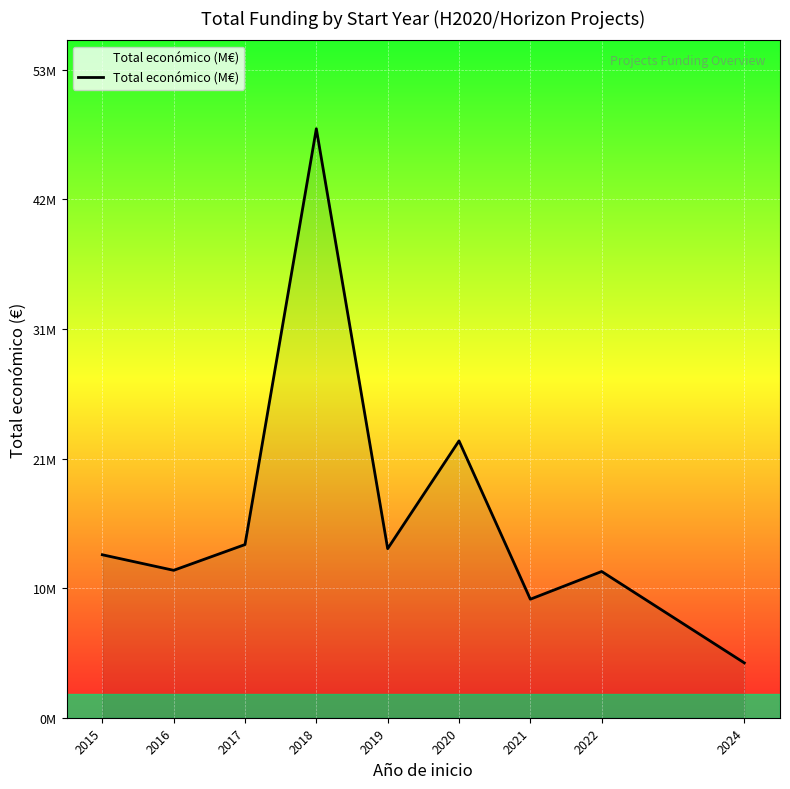

Which label corresponds to the smallest value in the chart?

2024